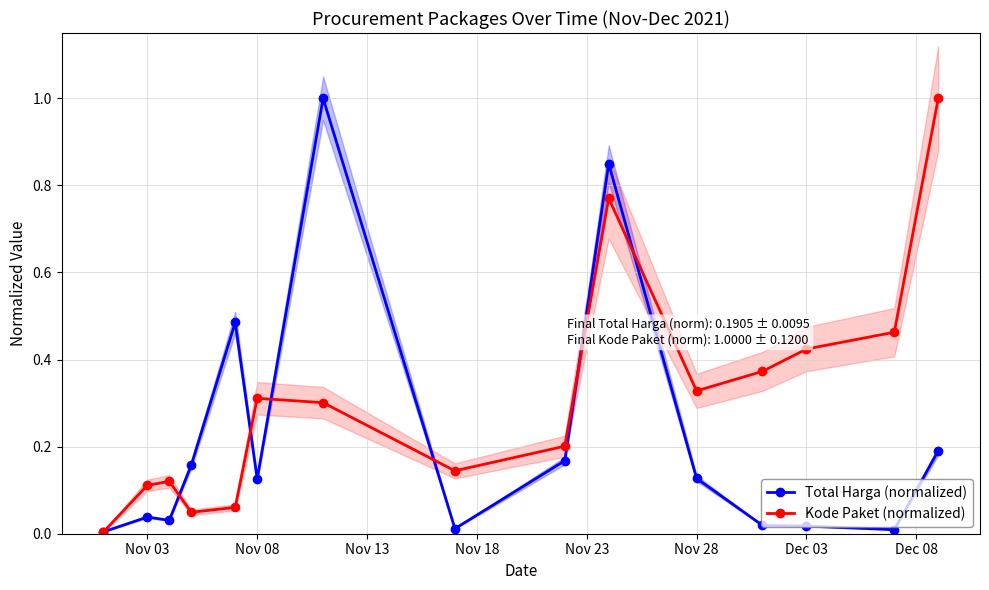

What are all the series names shown in the legend?

Total Harga (normalized), Kode Paket (normalized)